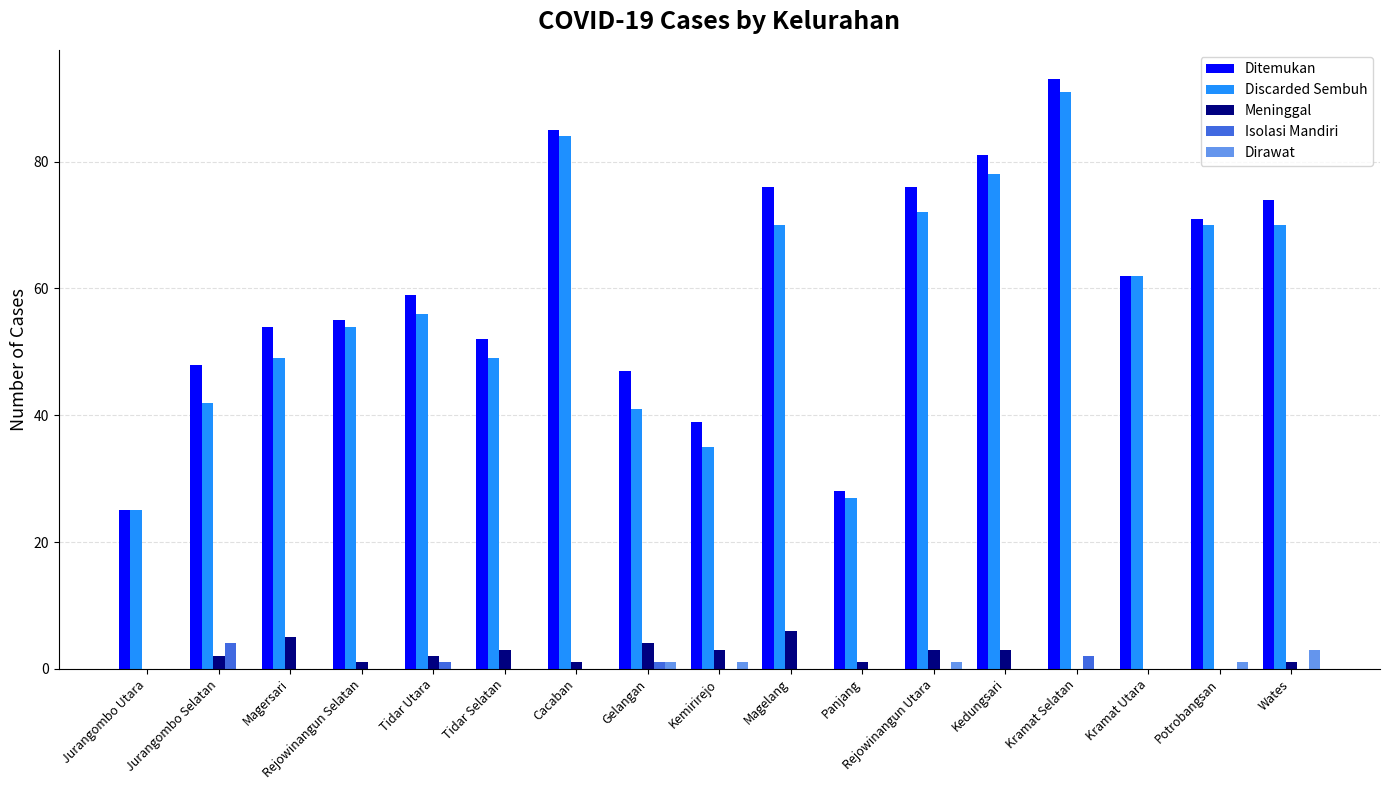

How many categories are shown in the chart?

17